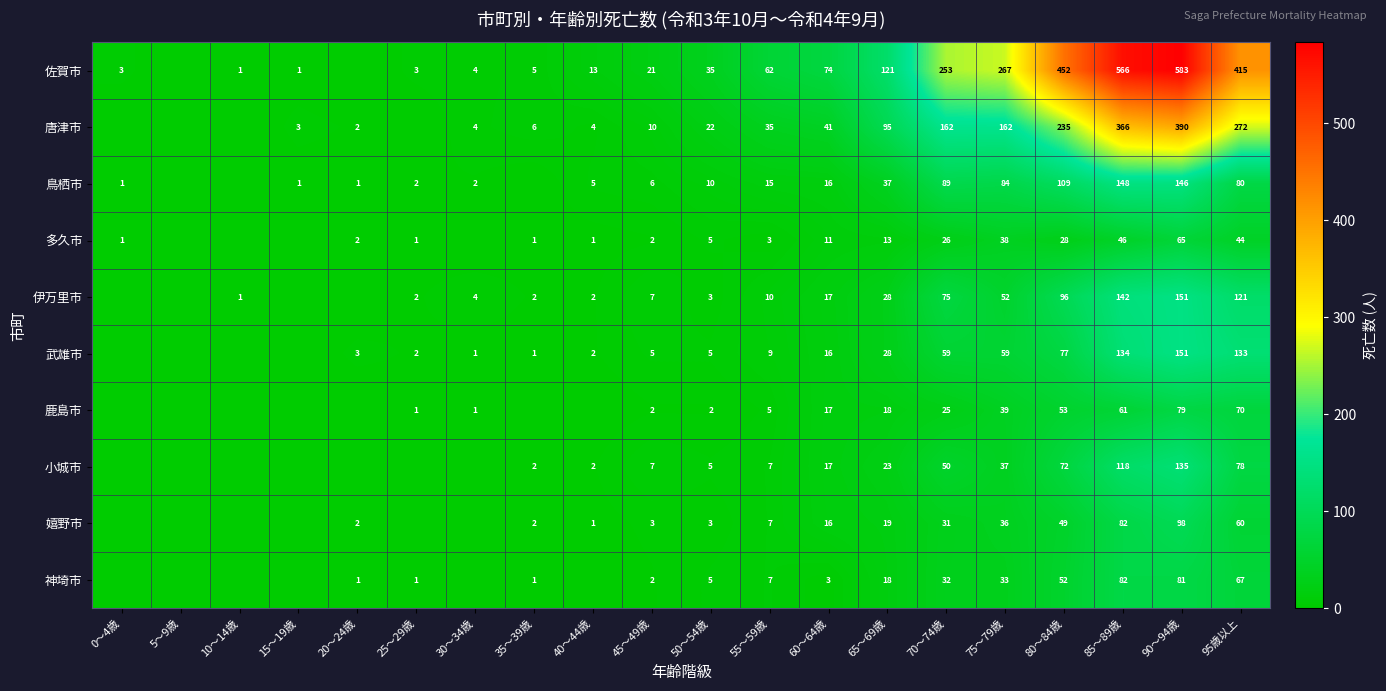

At which category is the sum across all series the highest?

90～94歳